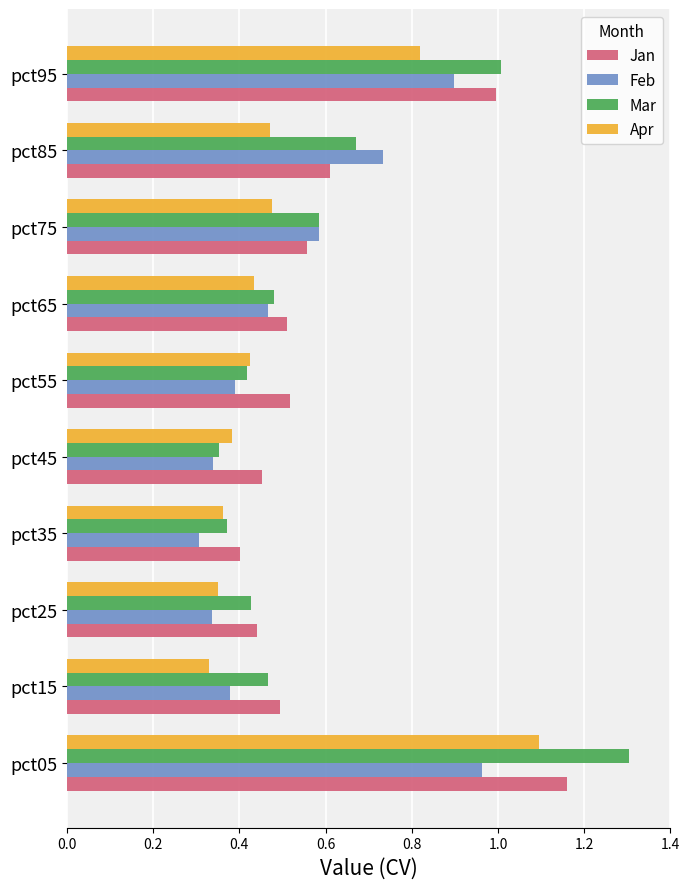

Rank the series by their maximum value, from highest to lowest.

Mar, Jan, Apr, Feb